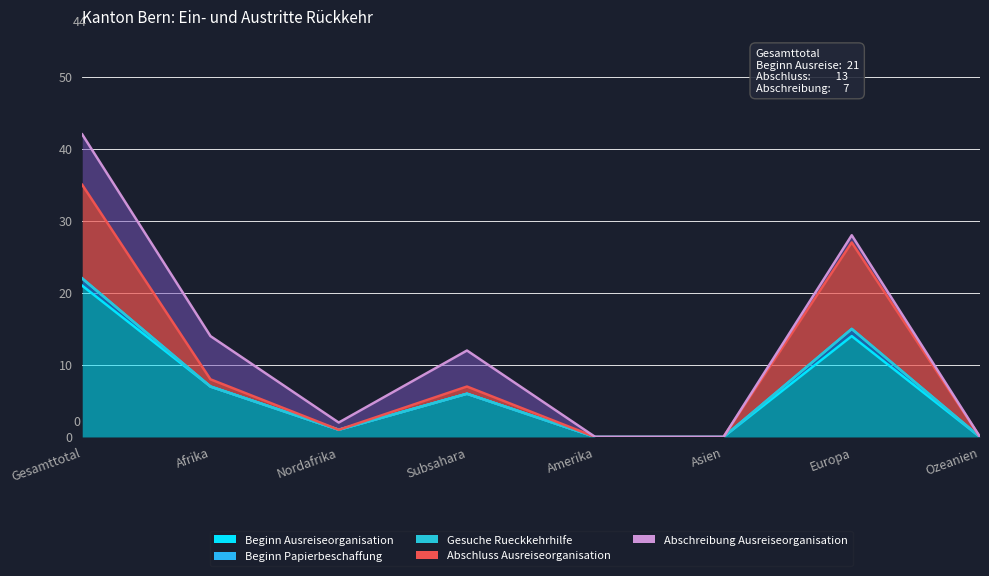

True or false: Gesuche Rueckkehrhilfe and Abschluss Ausreiseorganisation intersect in this chart.

False